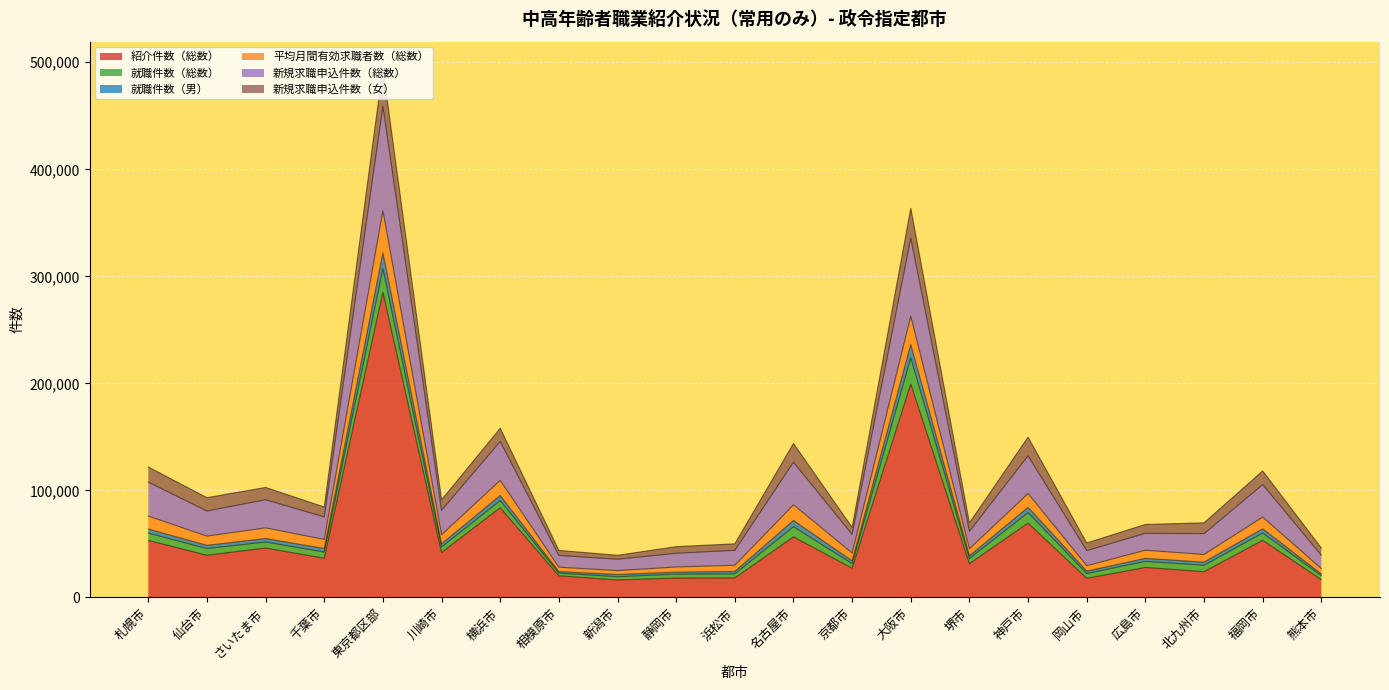

What are all the series names shown in the legend?

紹介件数（総数）, 就職件数（総数）, 就職件数（男）, 平均月間有効求職者数（総数）, 新規求職申込件数（総数）, 新規求職申込件数（女）